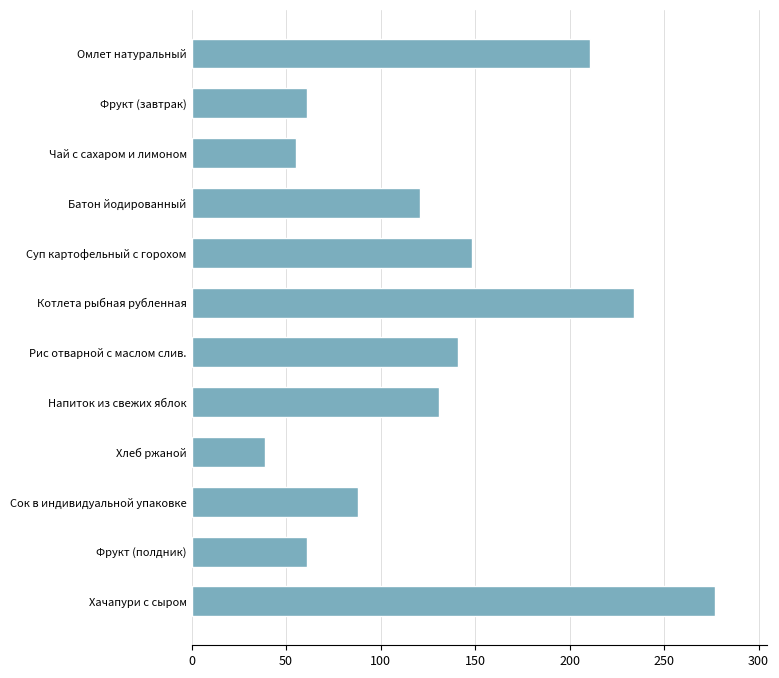

At which label is the value closest to 157?

Суп картофельный с горохом